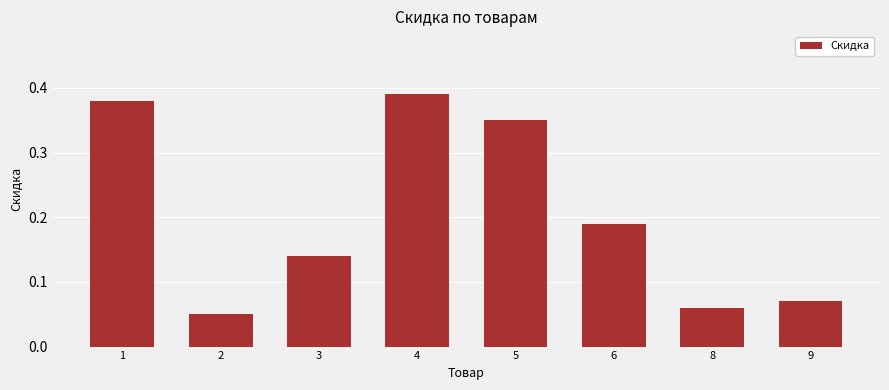

What is the sum of the values at 1 and 6?

0.6